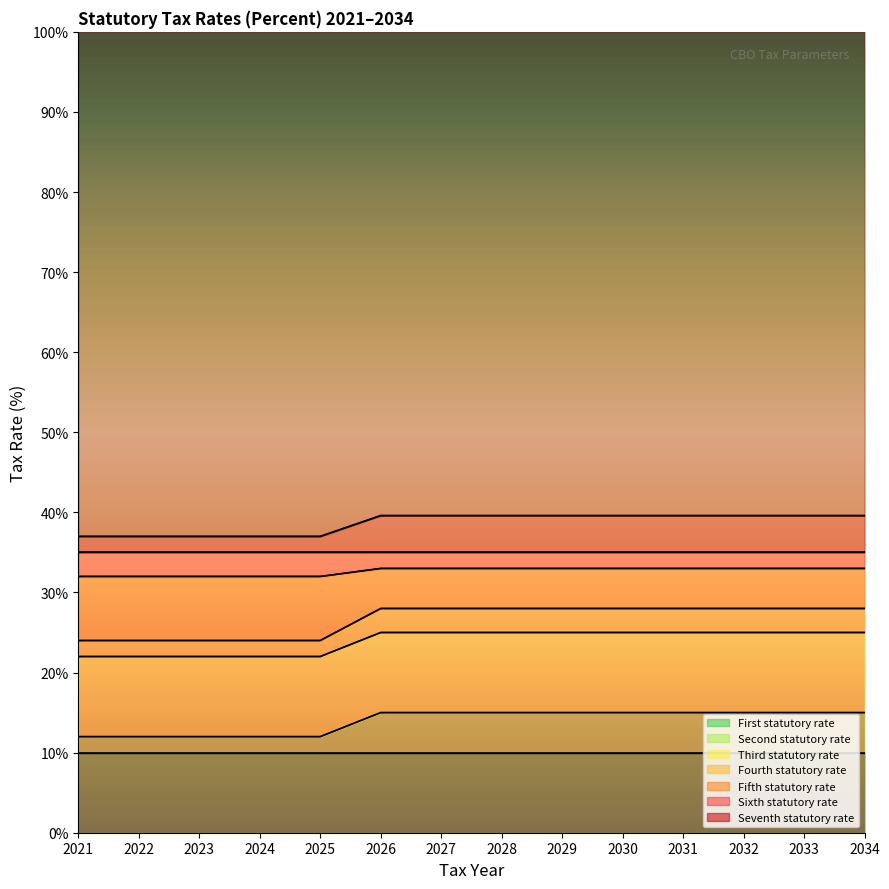

Between 2034 and 2030, which is larger?

2034